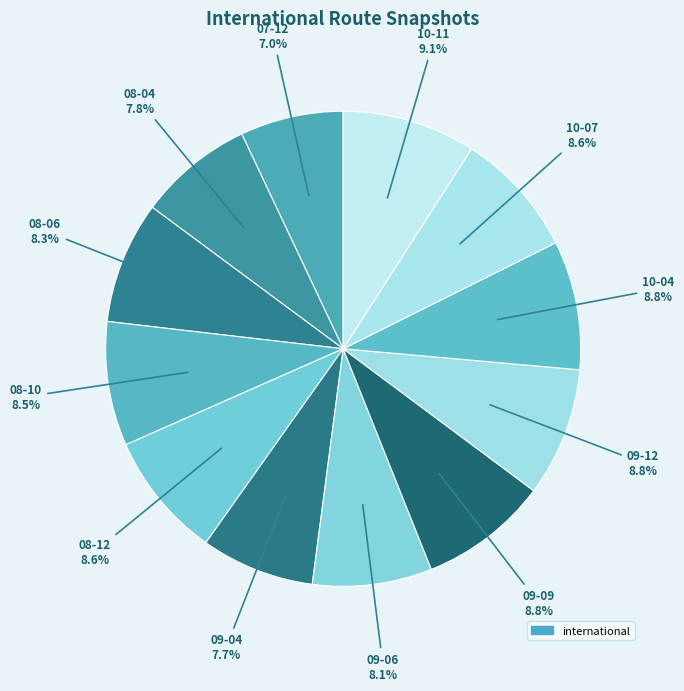

How many segments does this pie chart have?

12